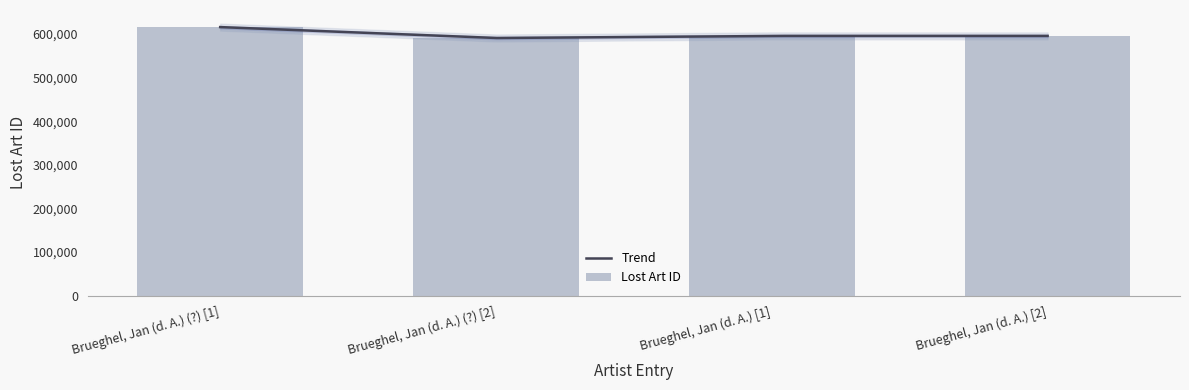

Reading left to right, extract all data points from this chart.

Brueghel, Jan (d. A.) (?) [1]=616161	Brueghel, Jan (d. A.) (?) [2]=591111	Brueghel, Jan (d. A.) [1]=595947	Brueghel, Jan (d. A.) [2]=595946